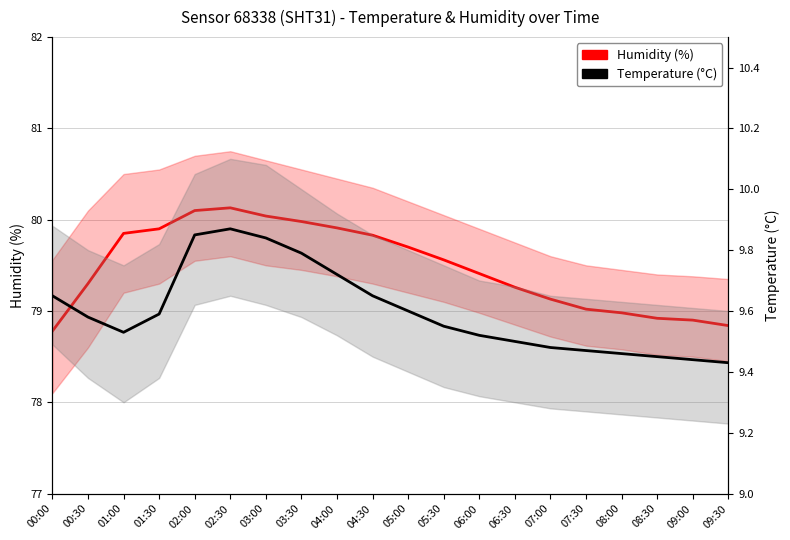

Which series has the largest total across all categories?

Humidity (%)